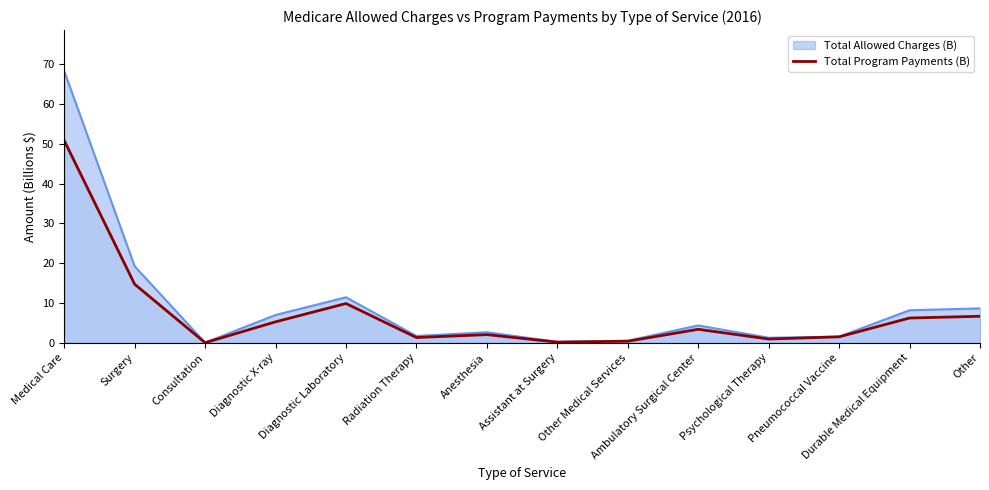

What is the smallest value displayed?

0.1